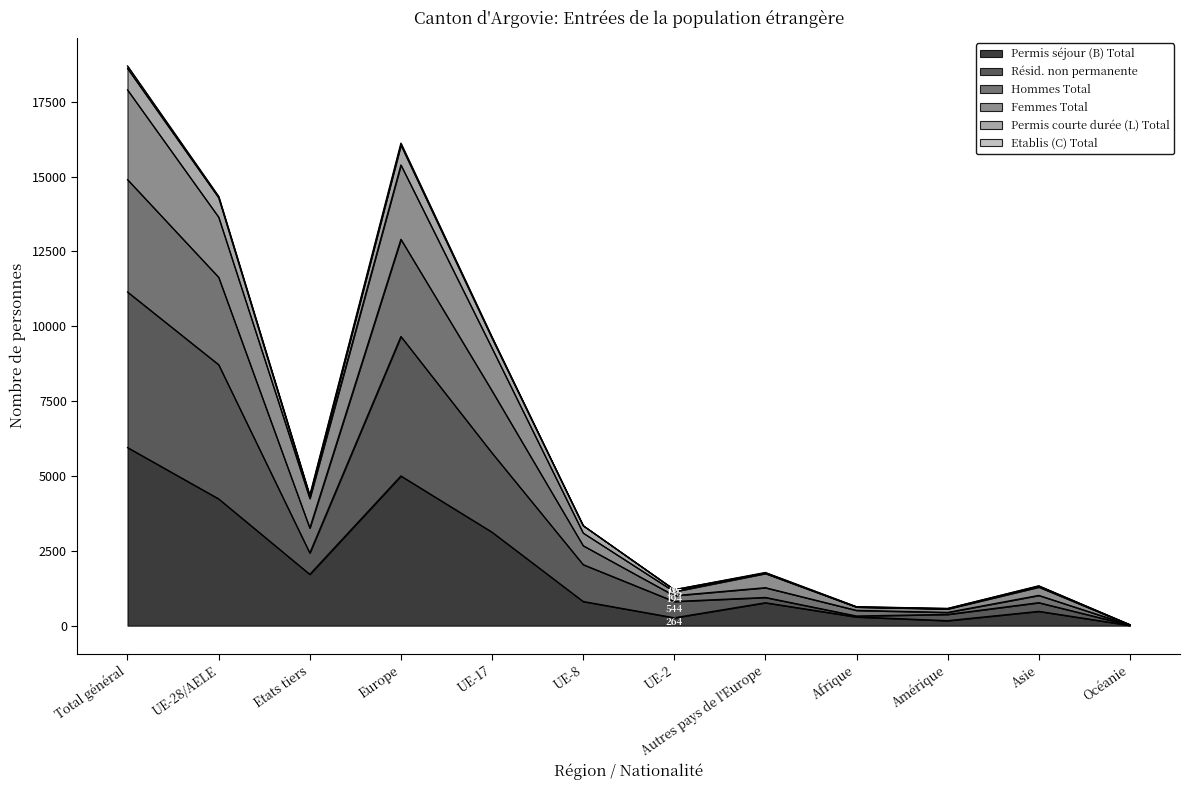

At which label does Permis séjour (B) Total reach its peak?

Total général